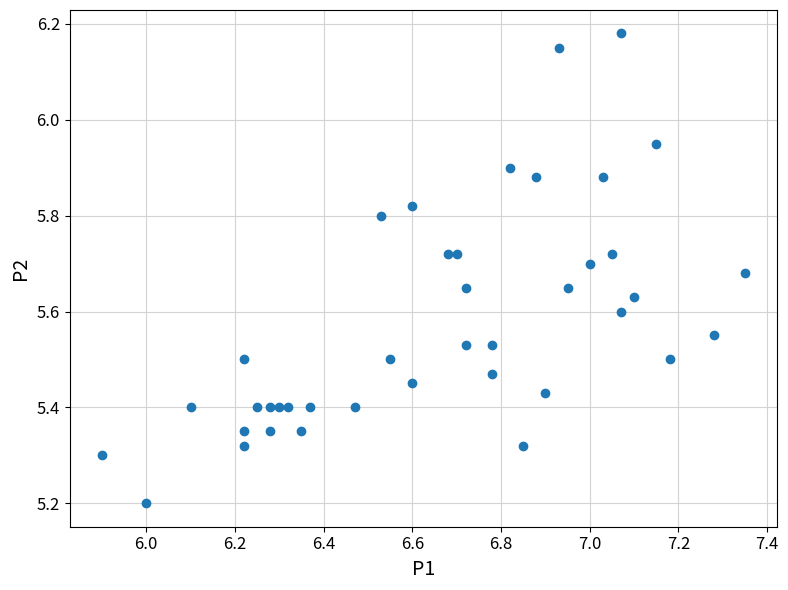

What is the range of Y values (max minus min)?

1.0